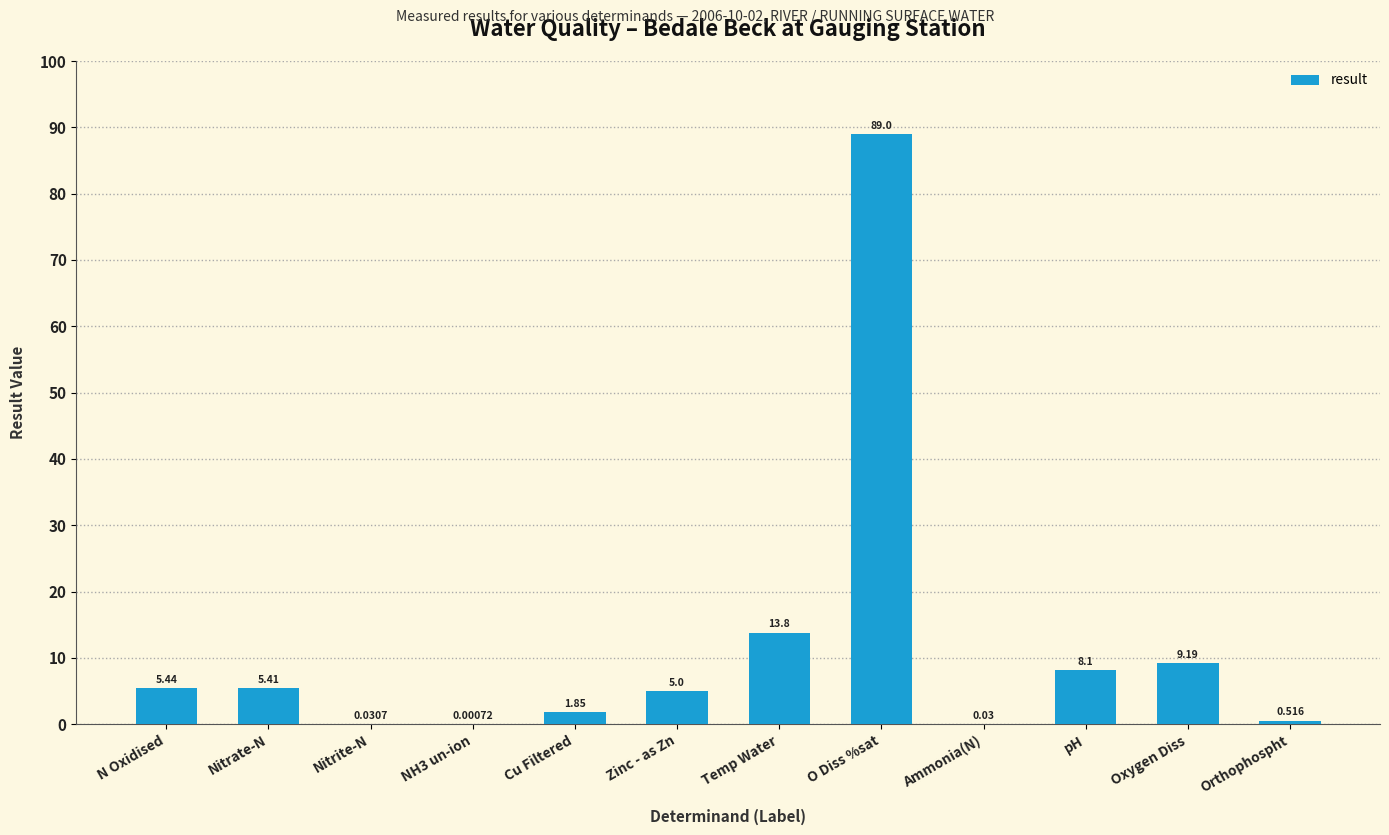

Where is the data nearest to the value 44?

Temp Water